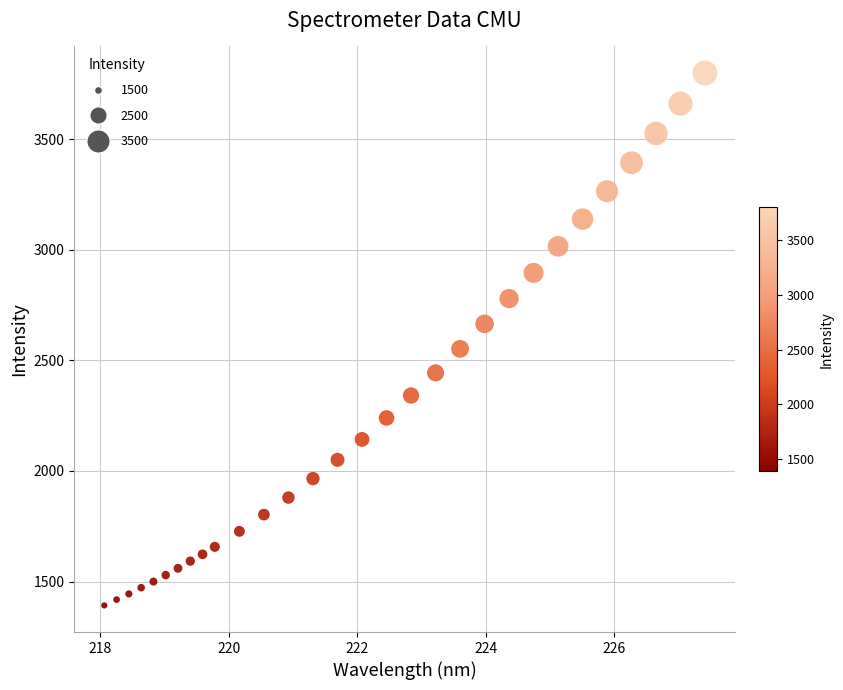

What is the range of X values (max minus min)?

9.4